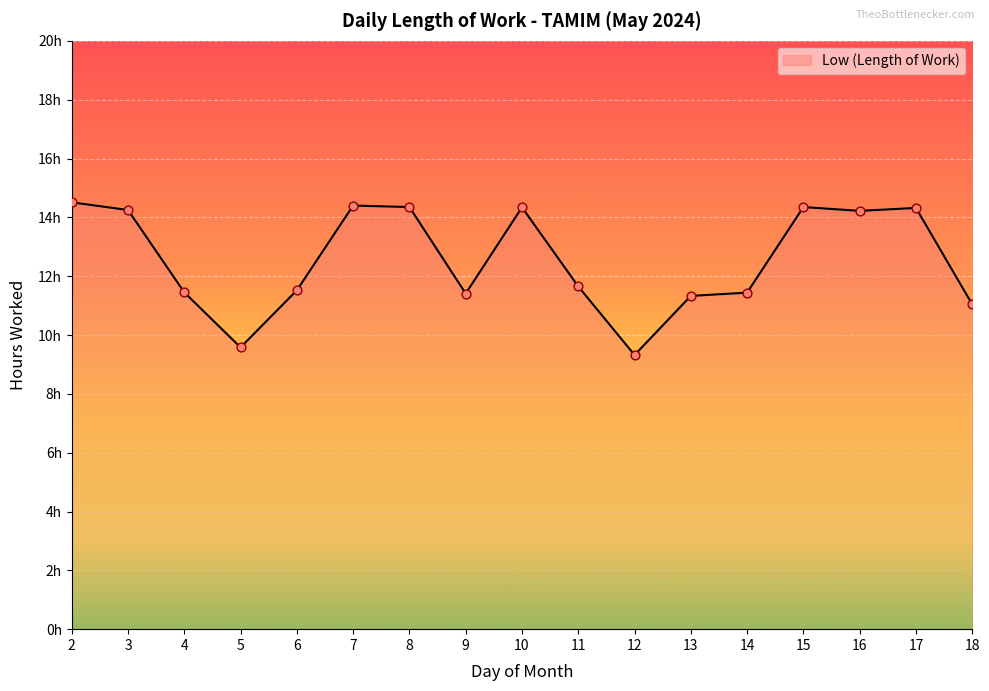

What is the change in value from 9 to 10?

+2.9